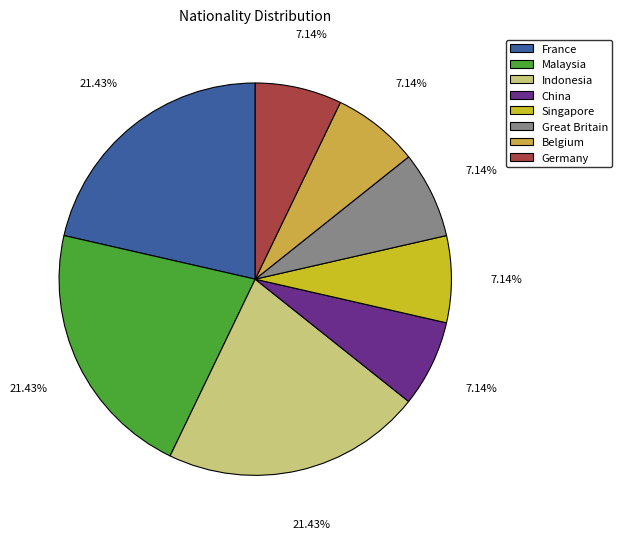

Combined, what portion of the pie is Germany and Indonesia?

28.6%